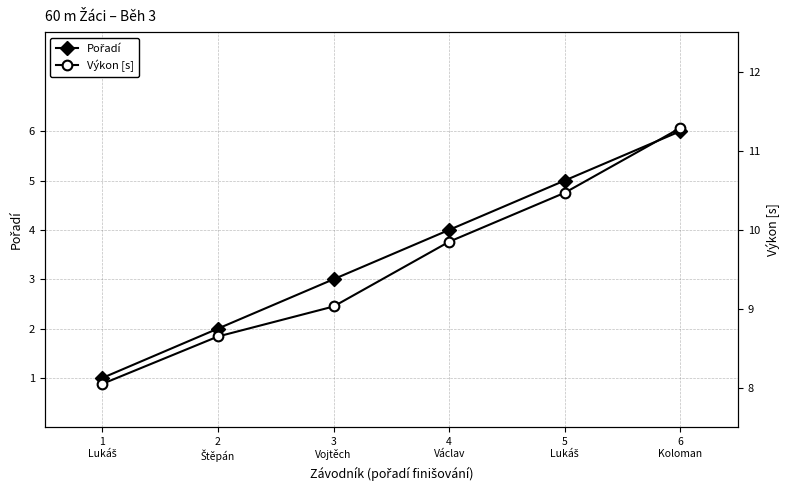

True or false: Výkon [s] and Pořadí cross at least once.

False